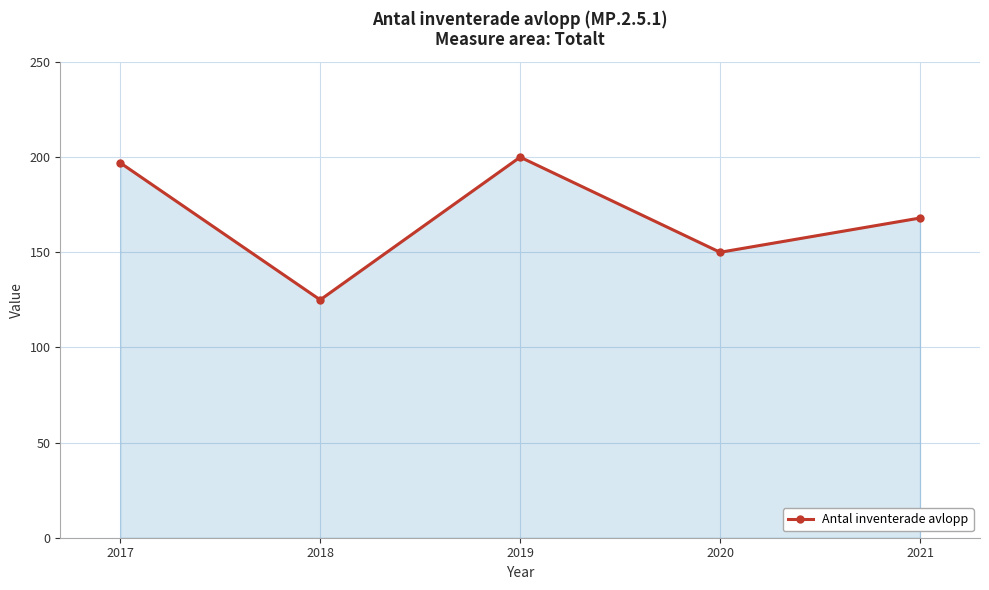

How many values are below 168?

2